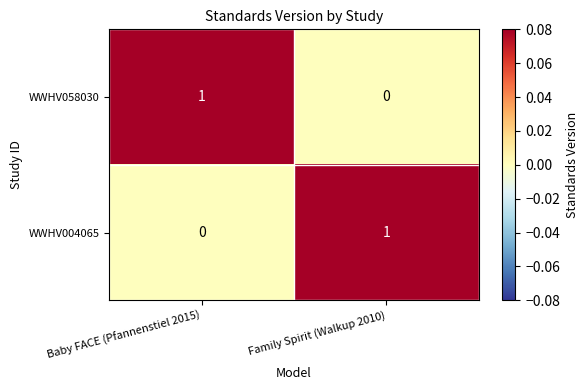

At Baby FACE (Pfannenstiel 2015), list the series in order from largest to smallest.

WWHV058030, WWHV004065